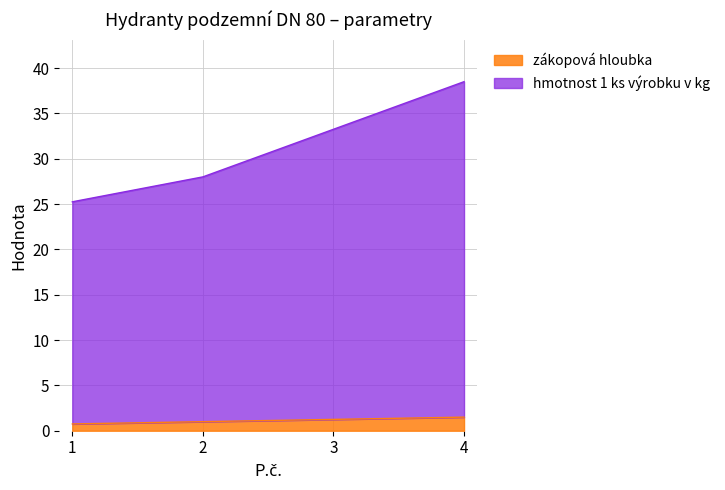

List the series in order of their overall mean, highest first.

hmotnost 1 ks výrobku v kg, zákopová hloubka